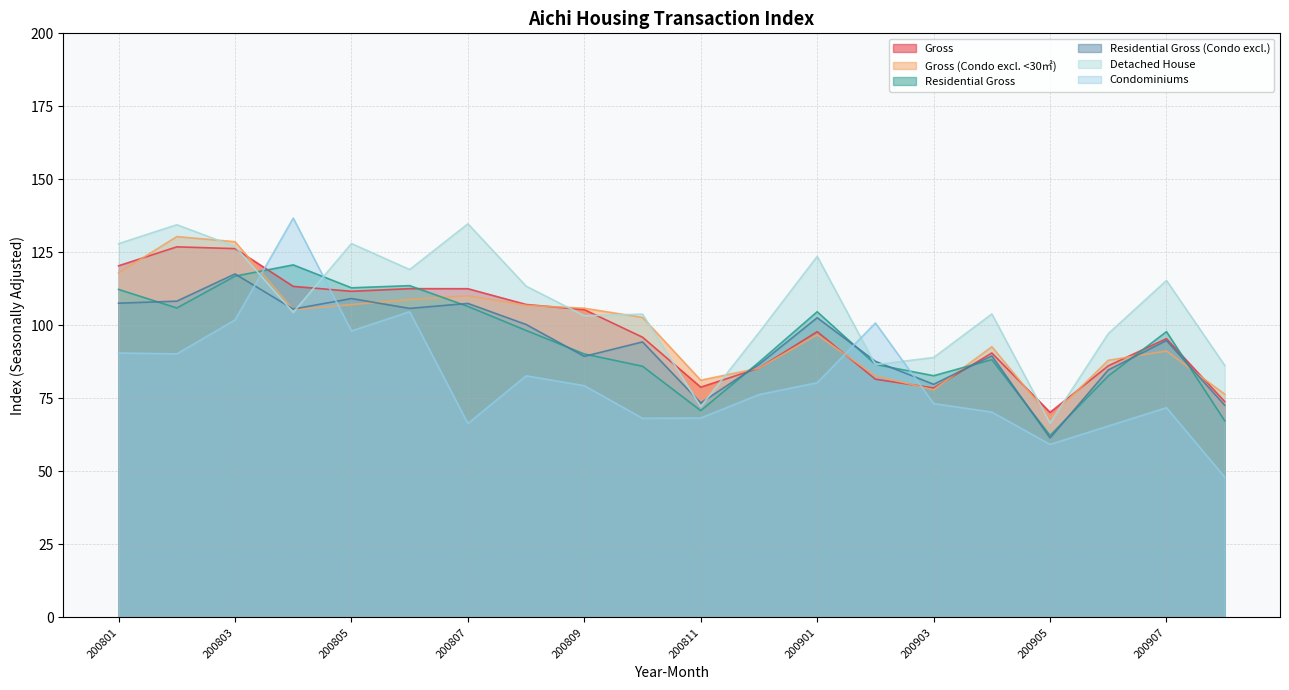

What value does the Condominiums series have at 200803?

101.9